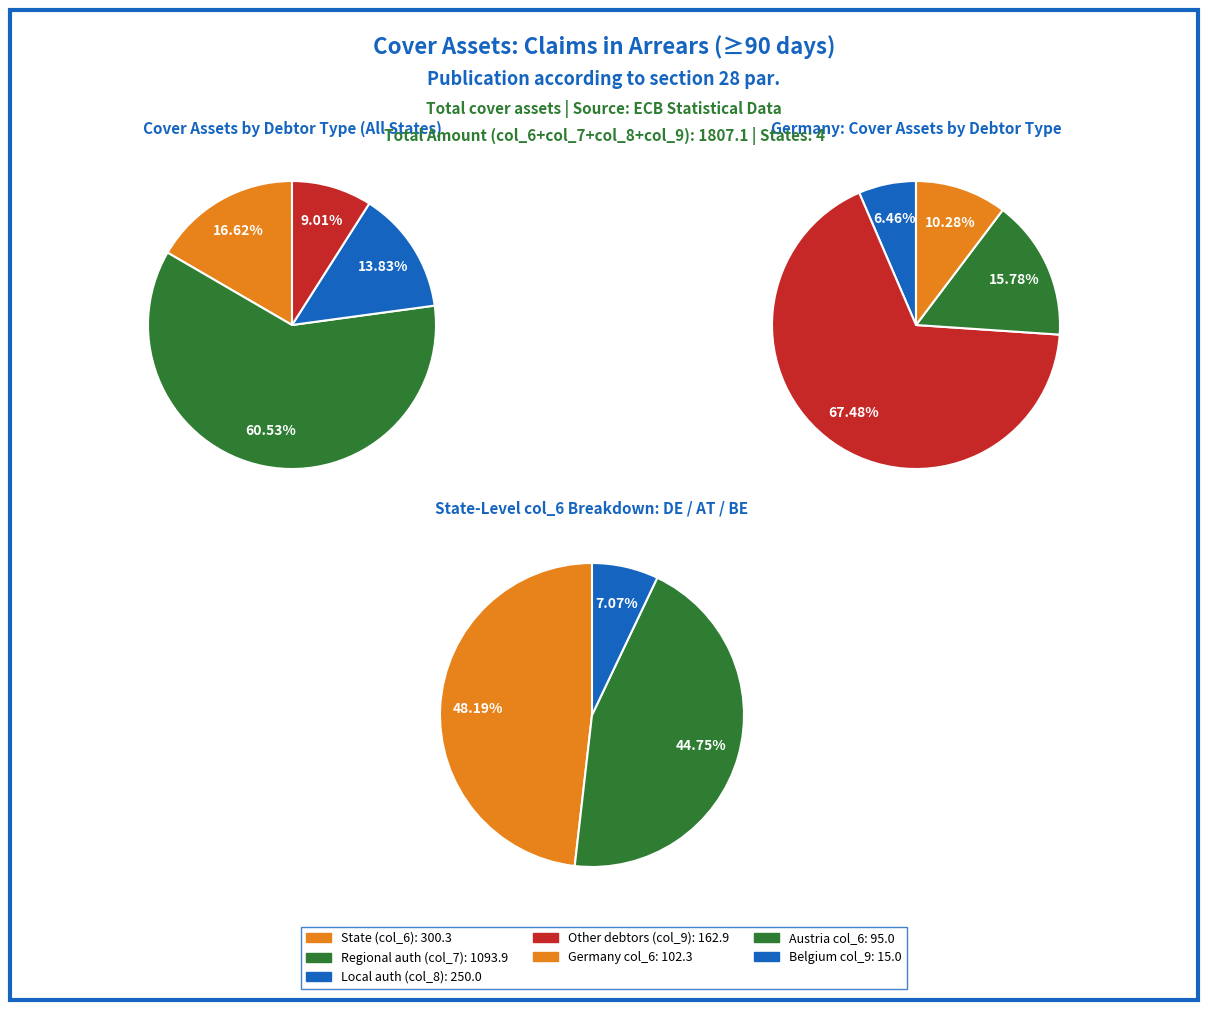

What portion of the pie excludes 2?

86.2%